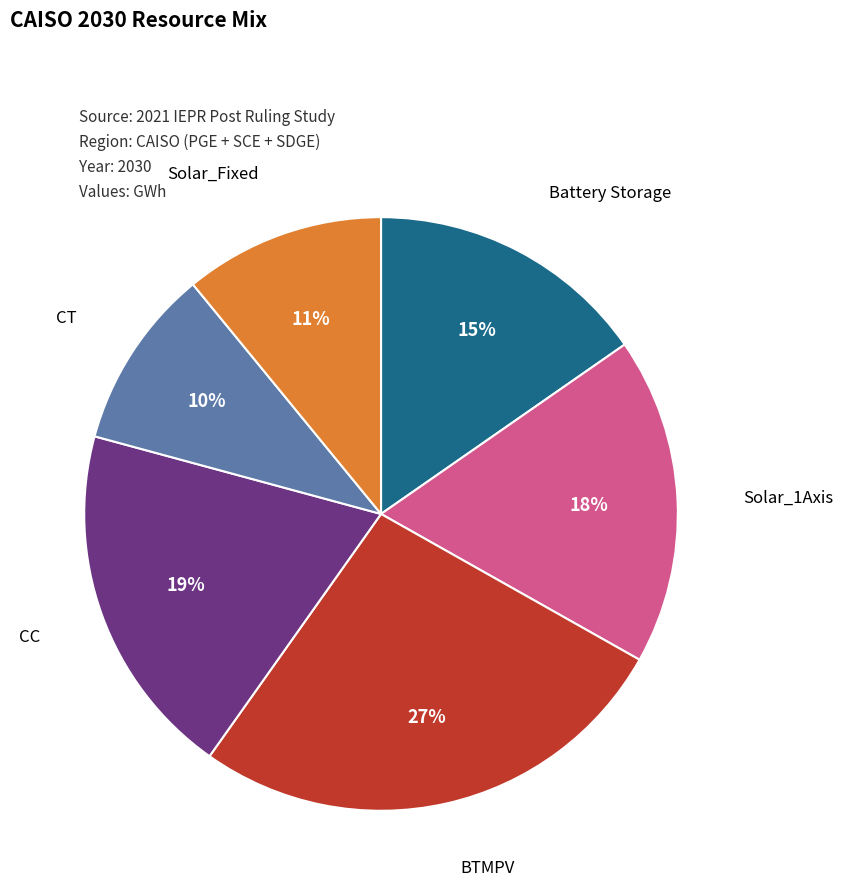

To the nearest percent, what is the average slice percentage?

17%